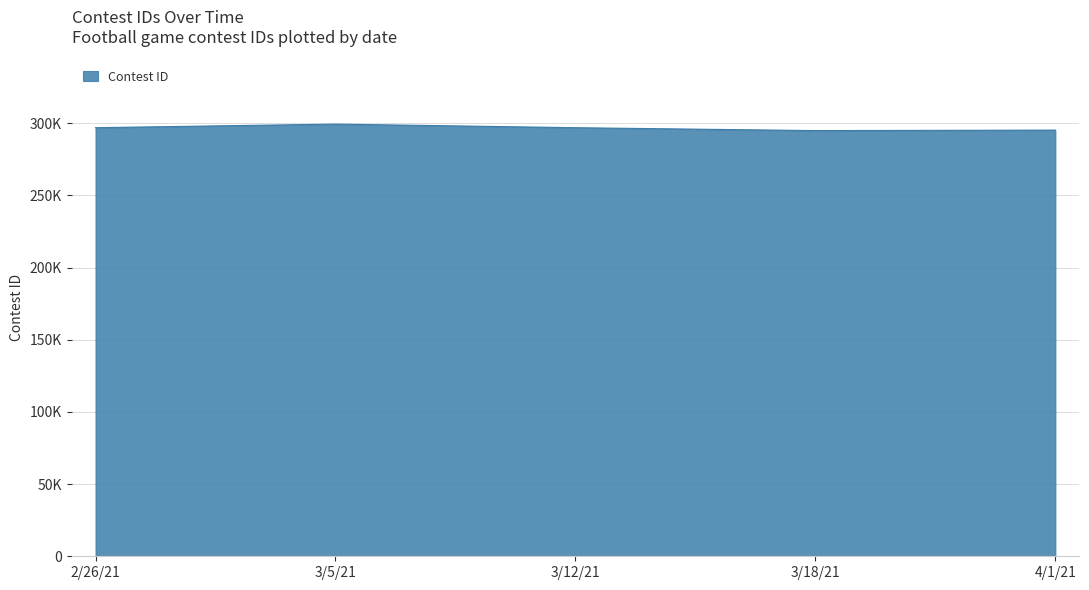

Reading right to left, list all the values displayed in this chart.

4/1/21=295236	3/18/21=294886	3/12/21=296894	3/5/21=299391	2/26/21=296897